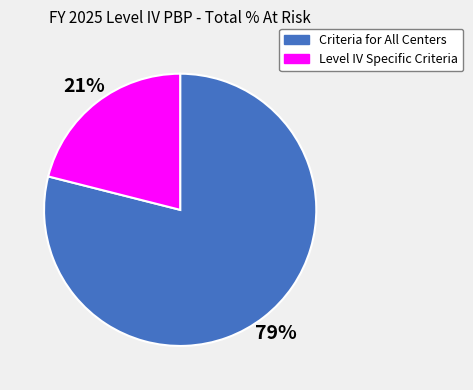

Which slice is the smallest?

Level IV Specific Criteria